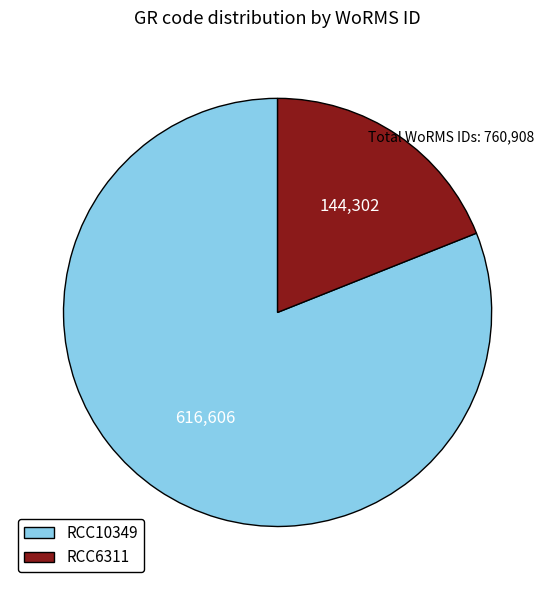

Between RCC10349 and RCC6311, which is larger?

RCC10349